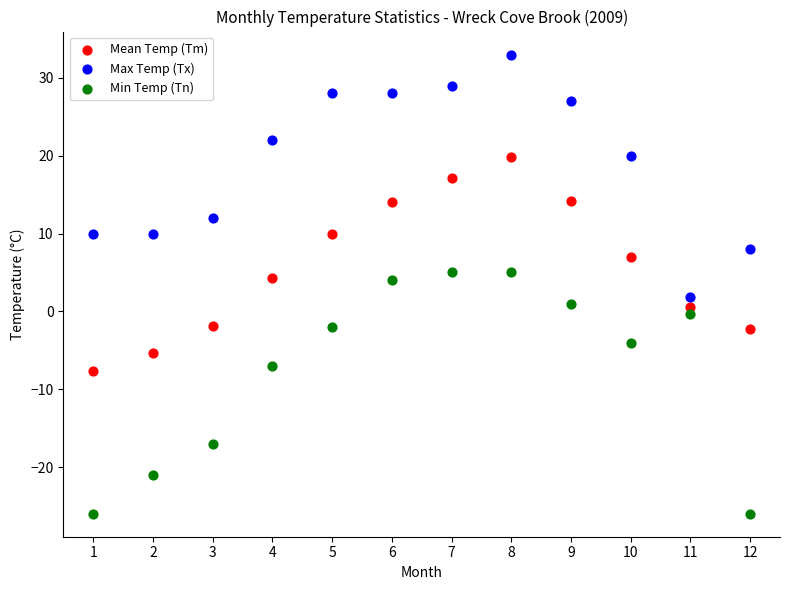

What are all the series names shown in the legend?

Mean Temp (Tm), Max Temp (Tx), Min Temp (Tn)